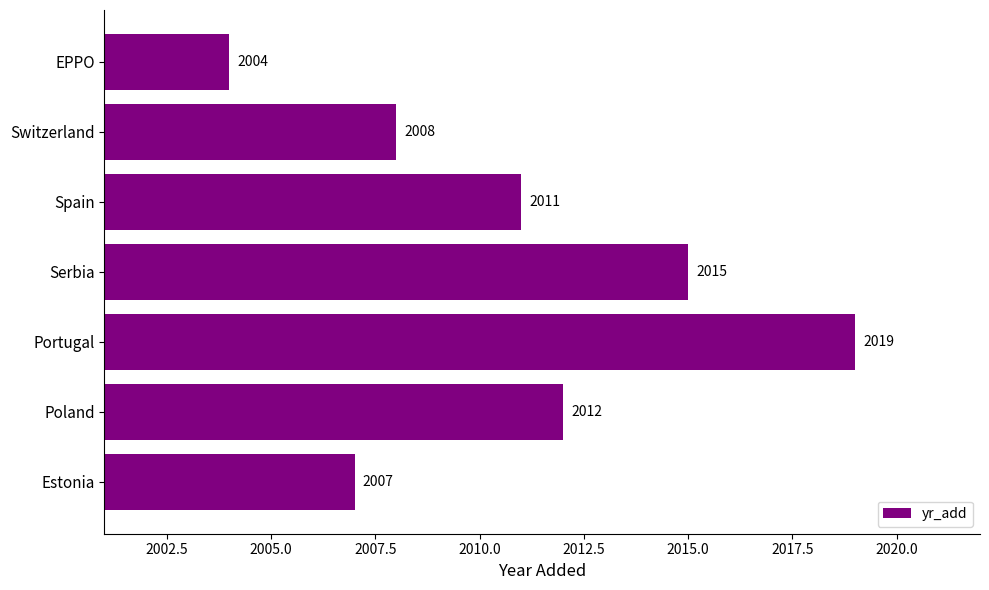

Between Estonia and Serbia, which is larger?

Serbia